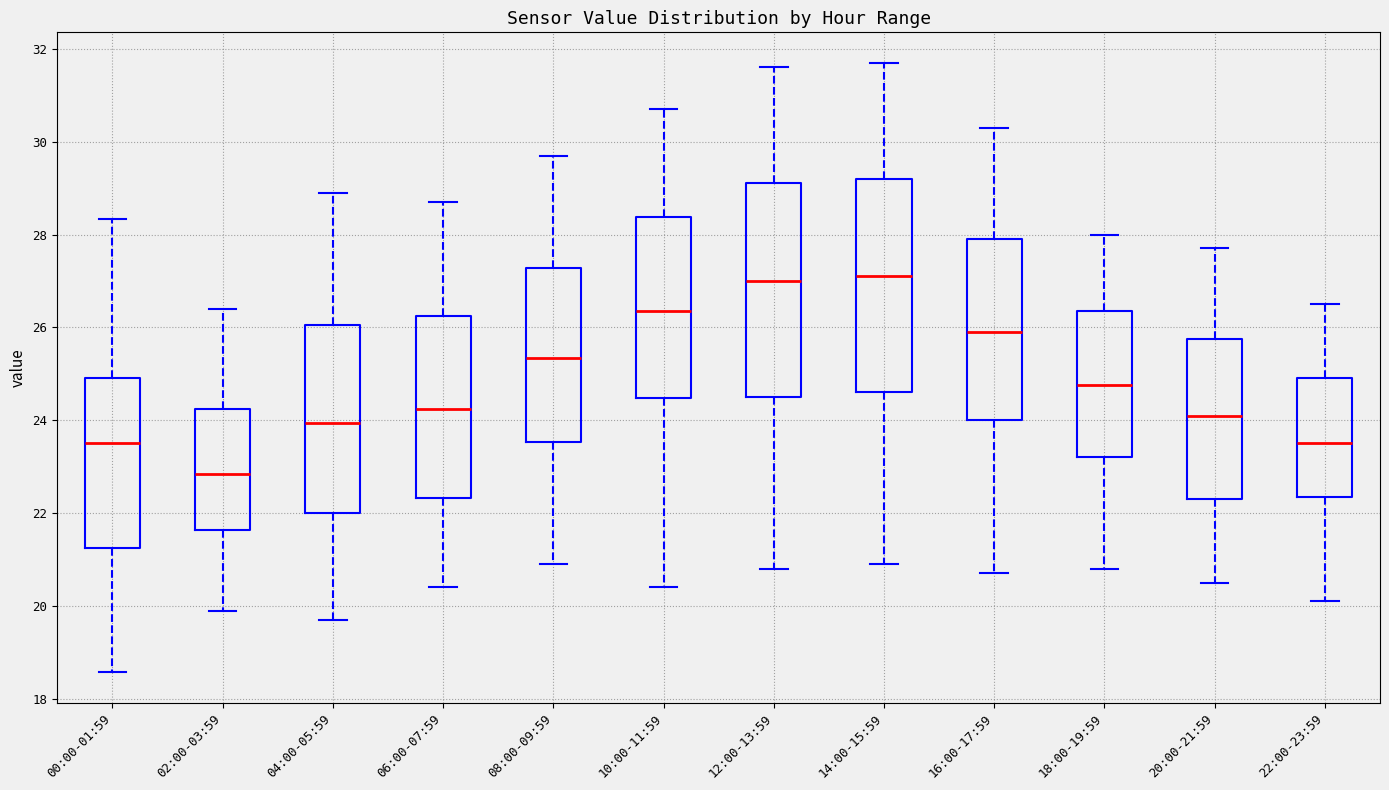

Where does the median line of the box for 22:00-23:59 sit on the y-axis? The values are not printed on the chart, so give them approximately, as read against the axis.

23.6